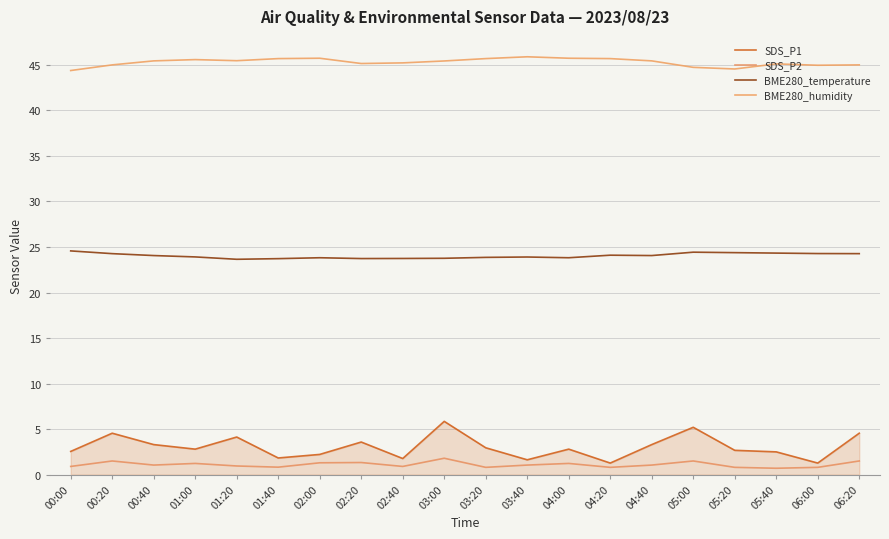

At 03:00, list the series in order from smallest to largest.

SDS_P2, SDS_P1, BME280_temperature, BME280_humidity